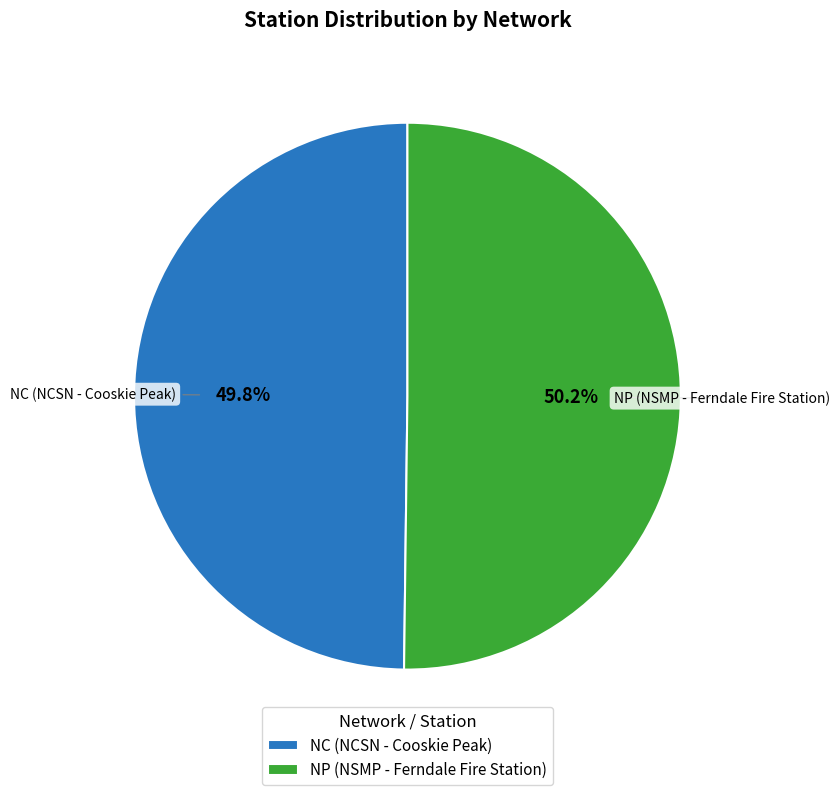

What is the ratio of the value at NP (NSMP - Ferndale Fire Station) to the value at NC (NCSN - Cooskie Peak)?

1.0